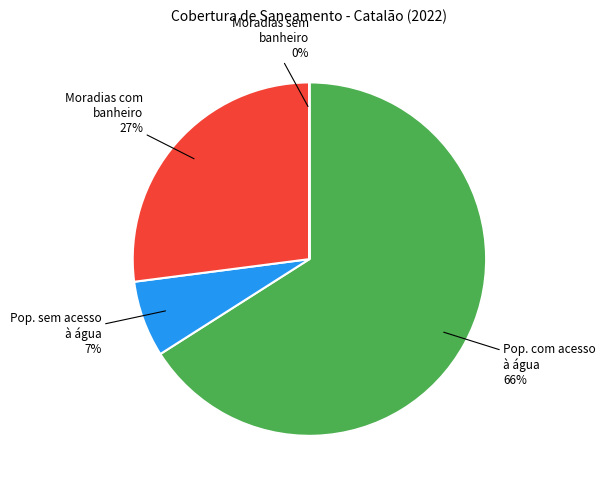

Is it true that Moradias com banheiro is 27% of the pie?

True